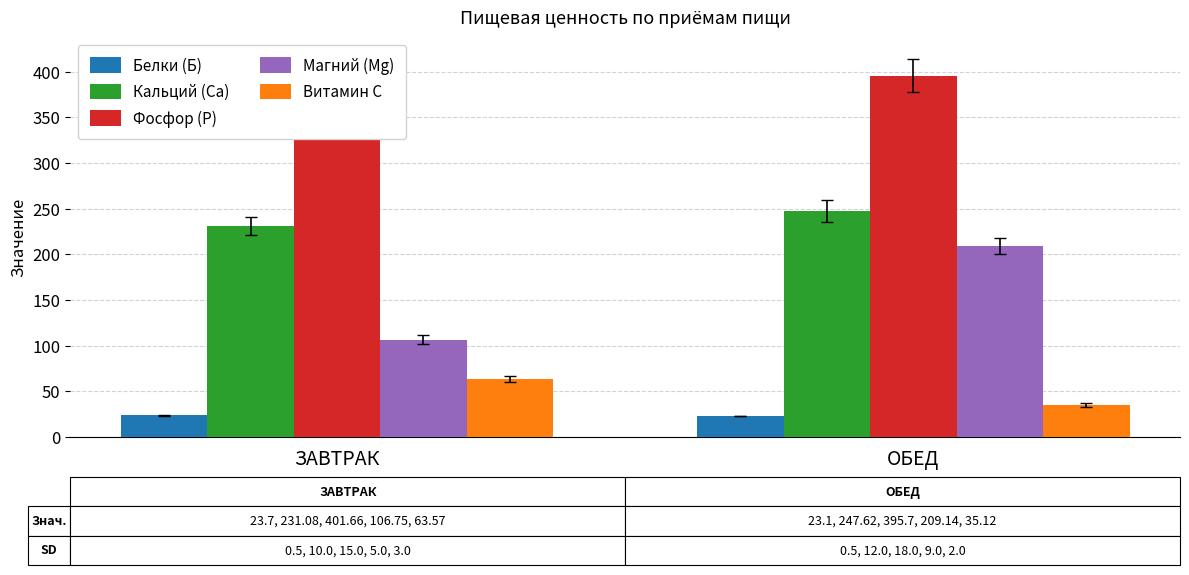

Rank the series at ОБЕД from highest to lowest value.

Фосфор (P), Кальций (Ca), Магний (Mg), Витамин C, Белки (Б)